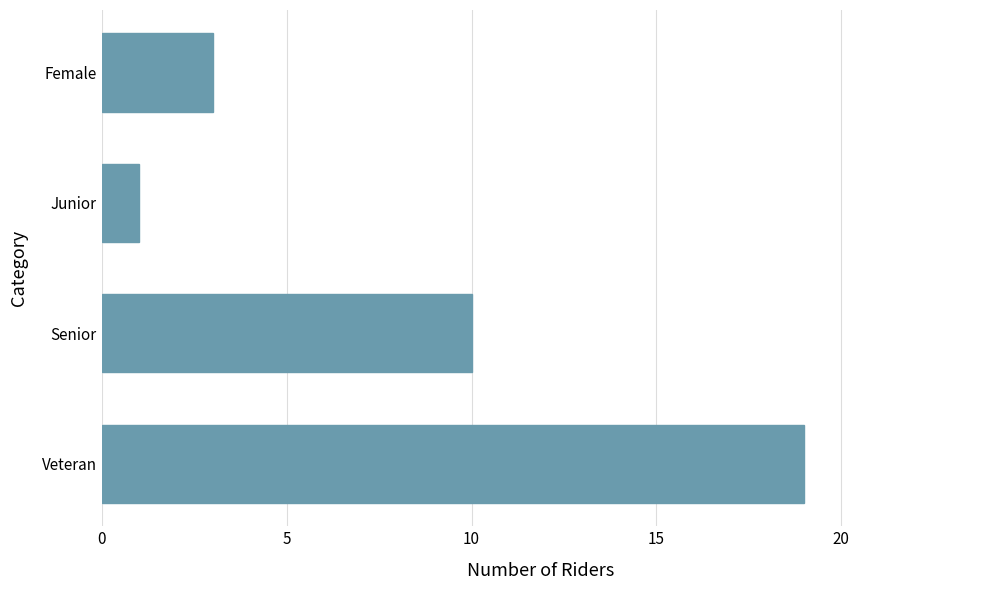

What is the difference between the second highest and minimum values?

9